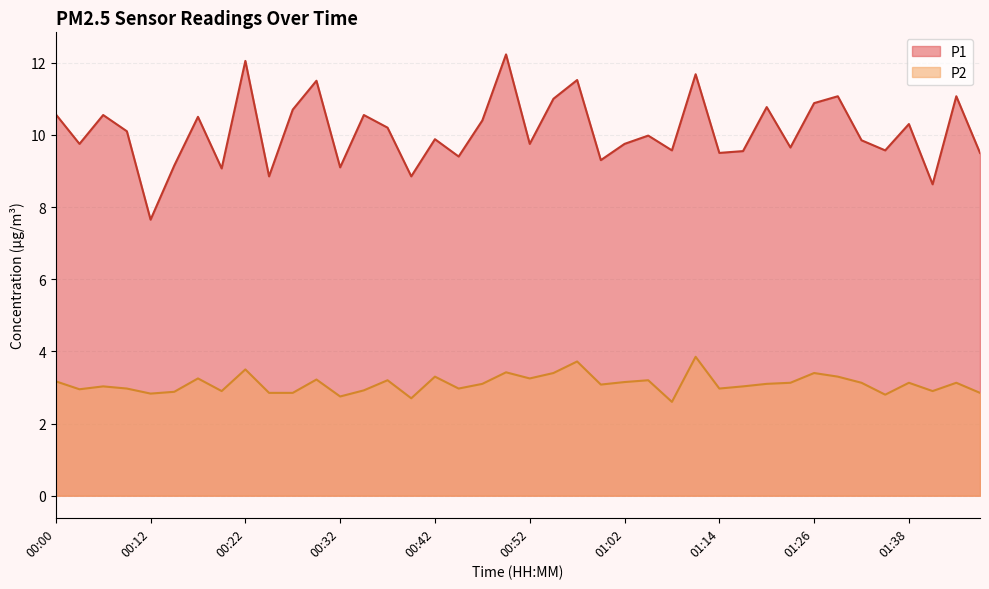

How many data points in P2 are less than 3?

16